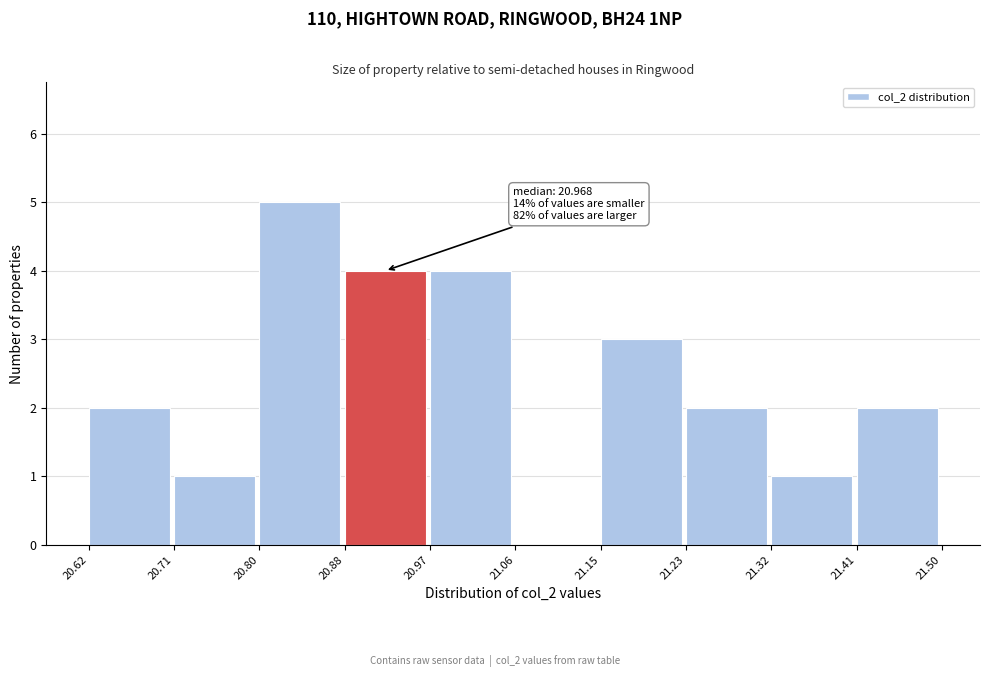

Which range on the x-axis has the tallest bar?

20.80 to 20.88